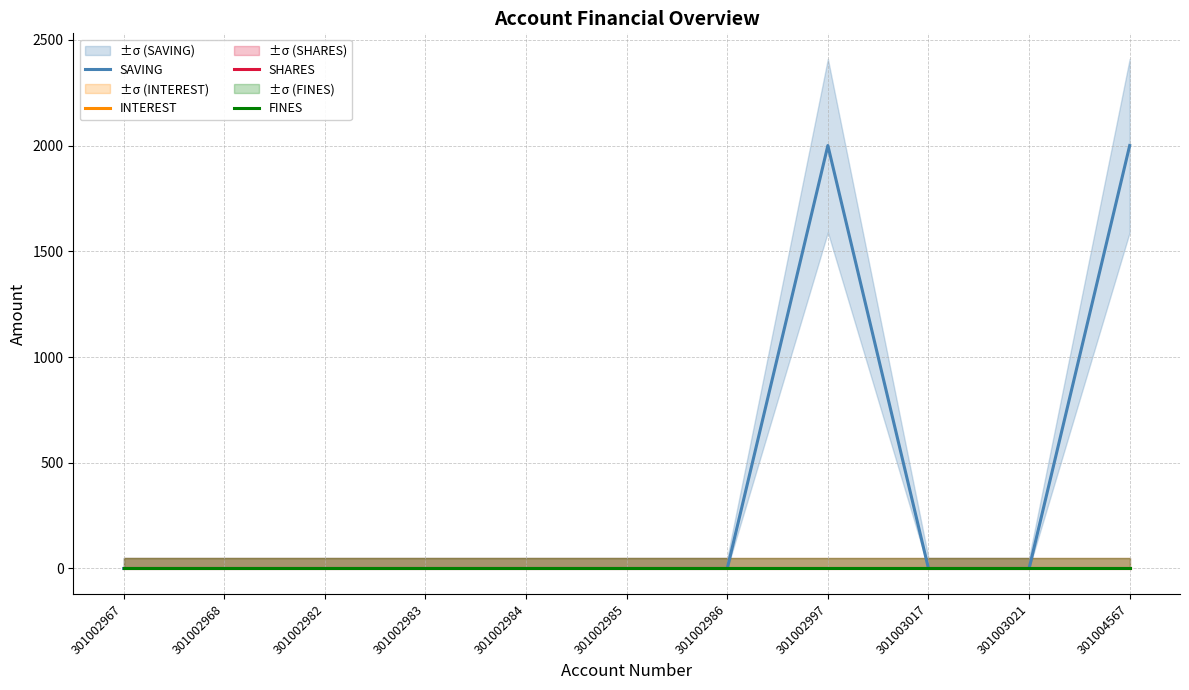

True or false: SHARES and INTEREST intersect in this chart.

False